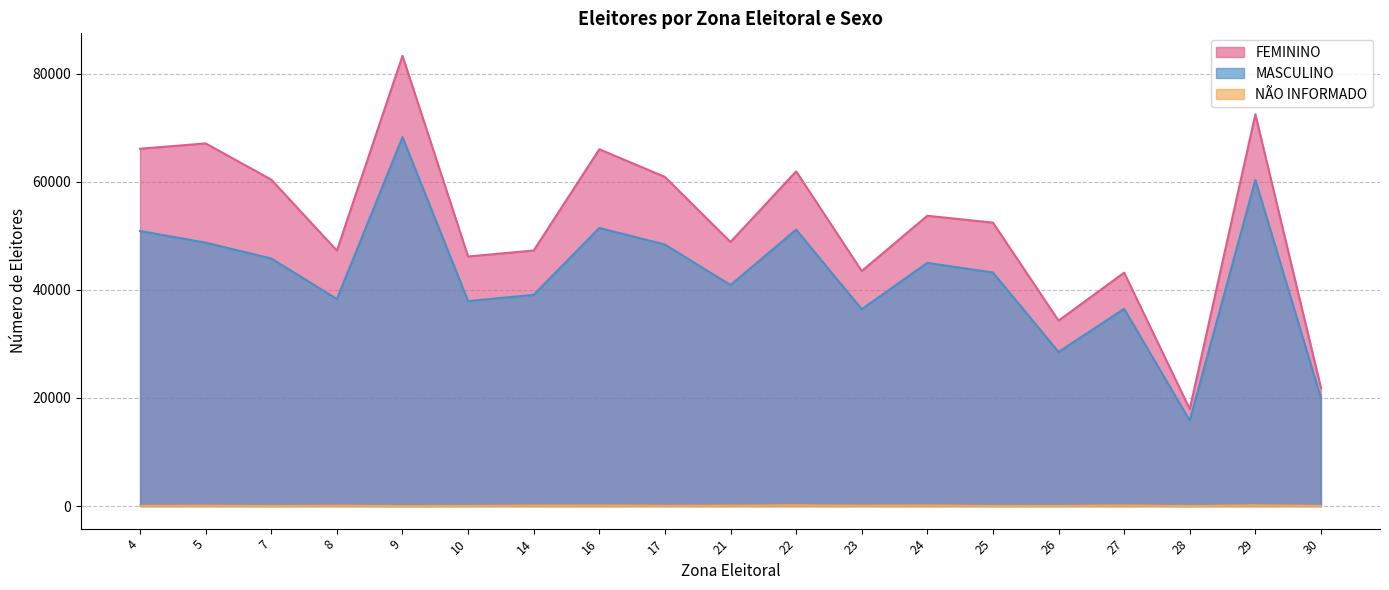

Between 21 and 22, which is larger?

22